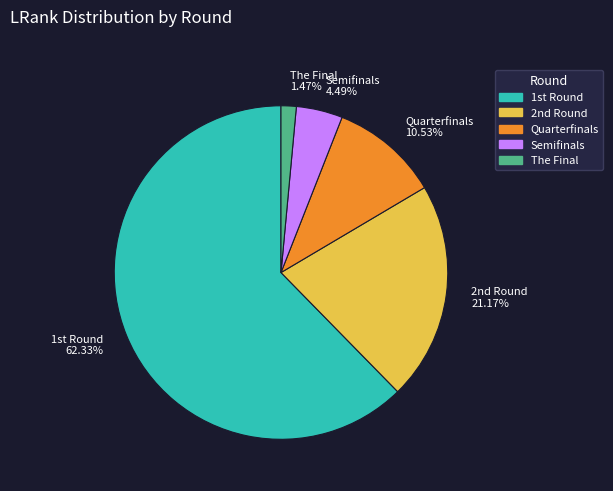

Count the number of slices in the pie.

5